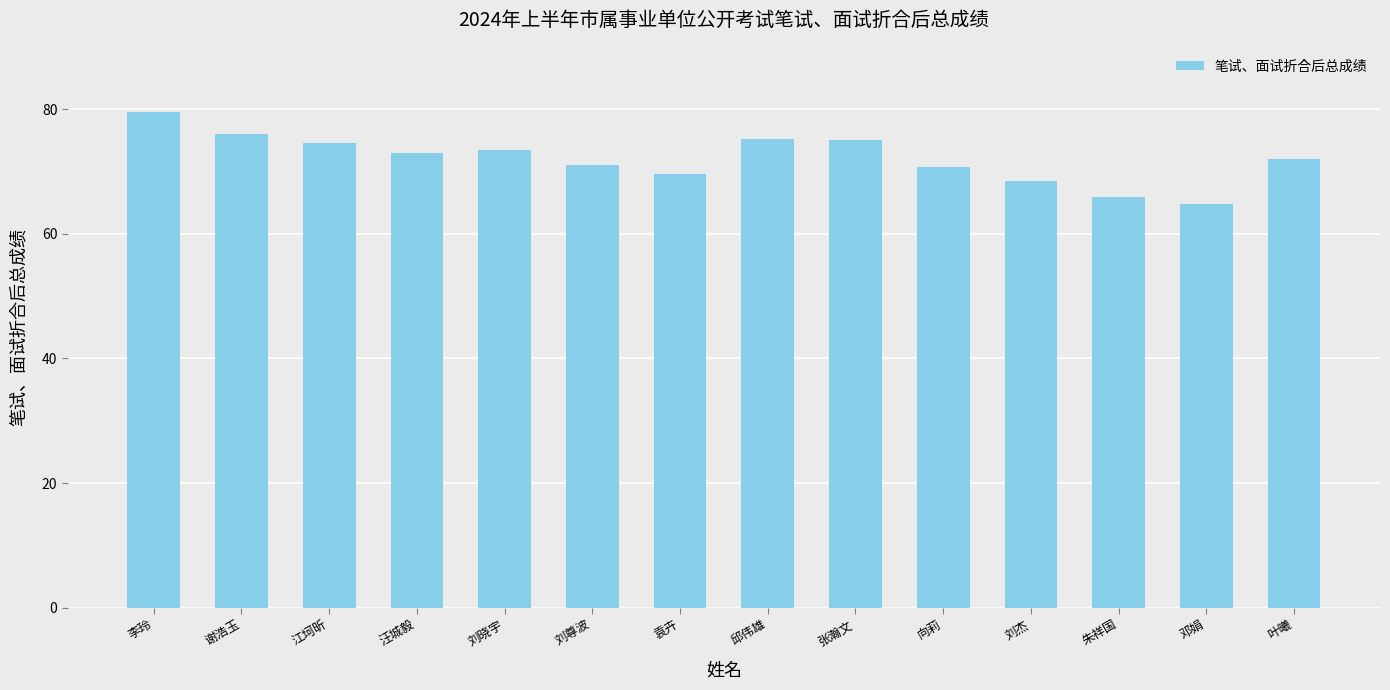

The value at 刘晓宇 is 19.5. True or false?

False